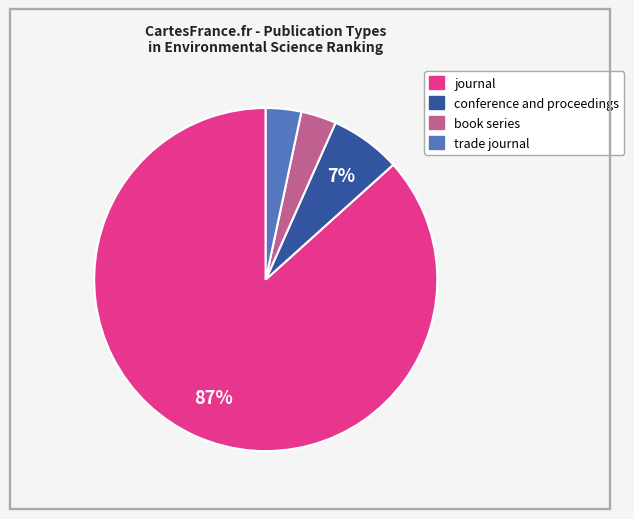

To the nearest percent, what is the average slice percentage?

25%